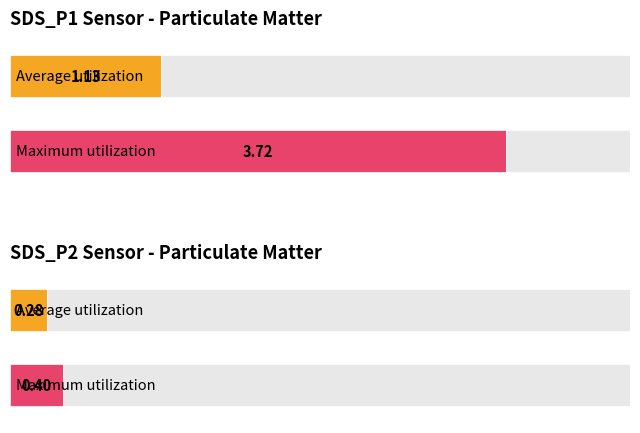

List the series in order of their overall mean, lowest first.

SDS_P2, SDS_P1